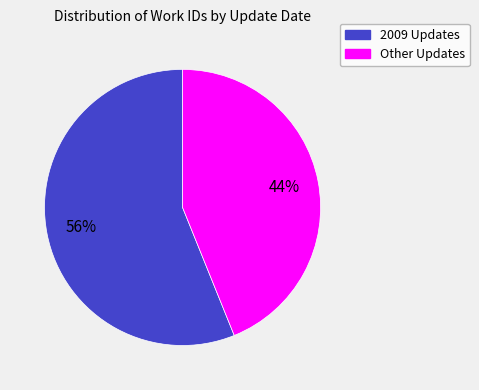

To the nearest percent, what is the average slice percentage?

50%